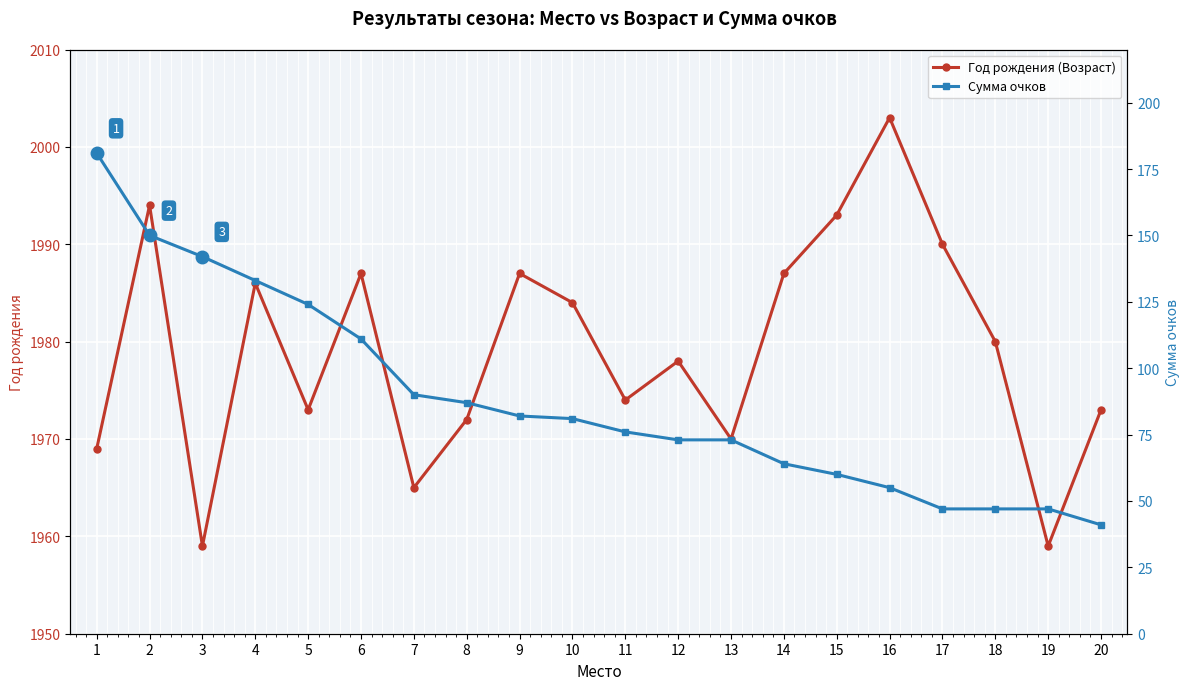

What is the greatest value displayed?

2003